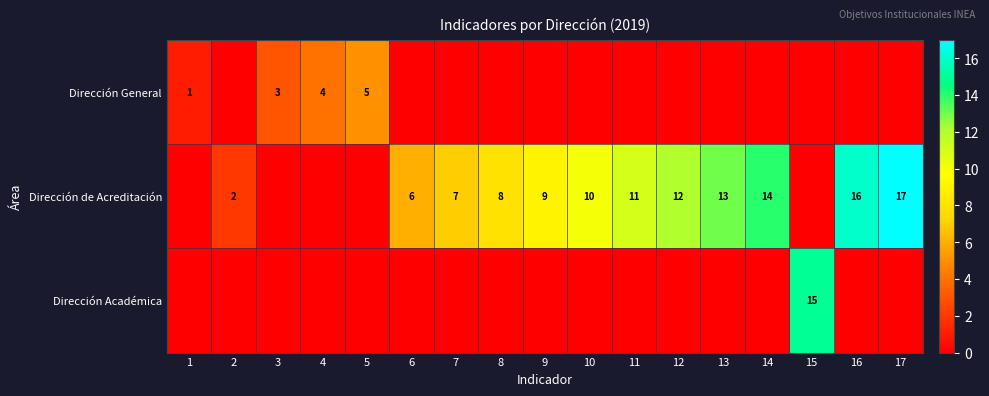

The value of Dirección de Acreditación at 16 is 16. True or false?

True